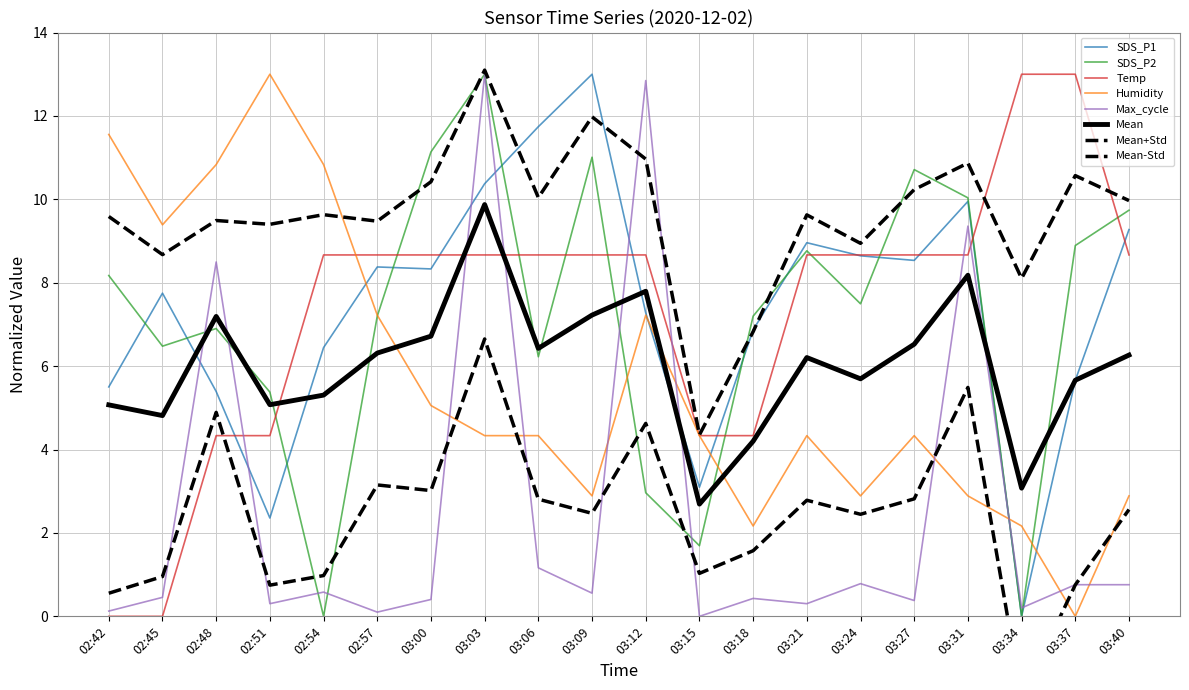

At 03:40, list the series in order from largest to smallest.

SDS_P2, SDS_P1, Temp, Humidity, Max_cycle